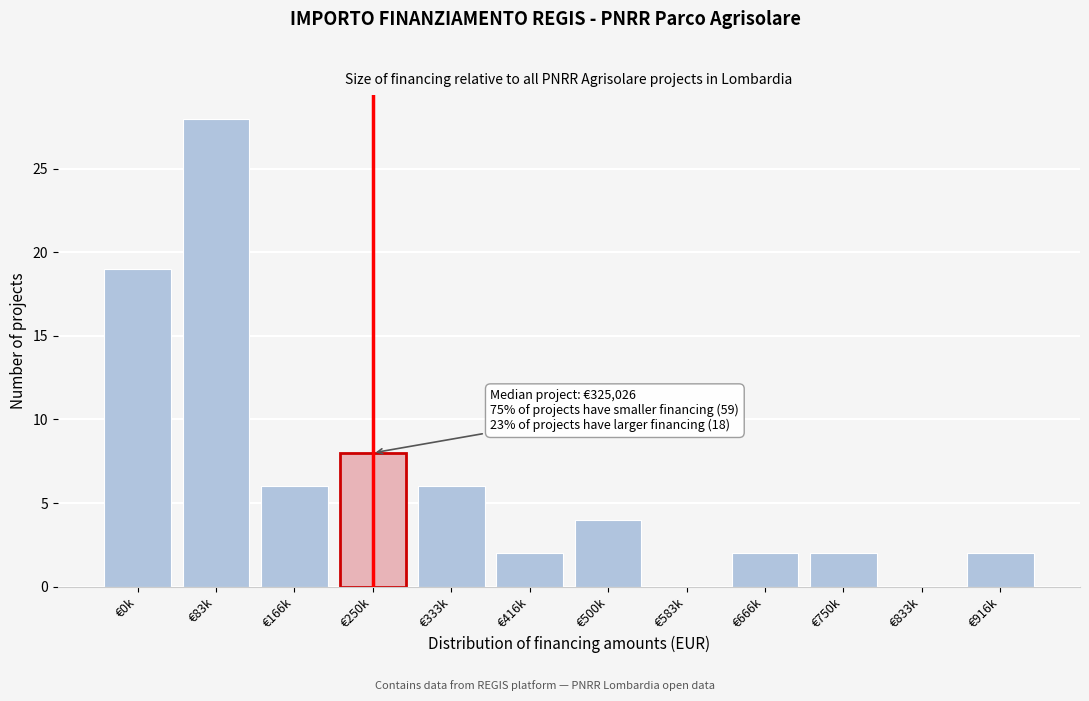

Reading right to left, extract all data points from this chart.

€916k=2	€833k=0	€750k=2	€666k=2	€583k=0	€500k=4	€416k=2	€333k=6	€250k=8	€166k=6	€83k=28	€0k=19